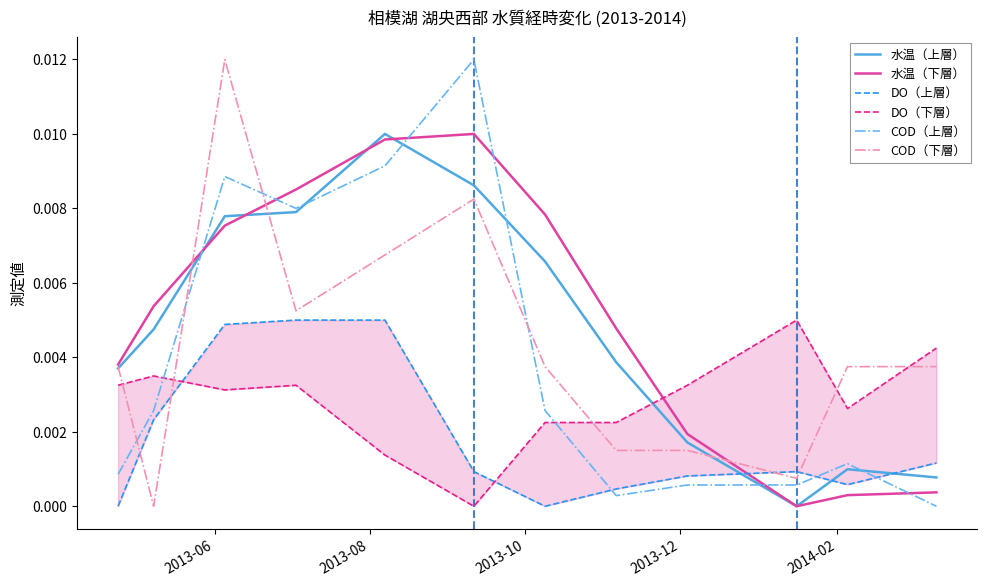

At how many categories does at least one series exceed 0?

12